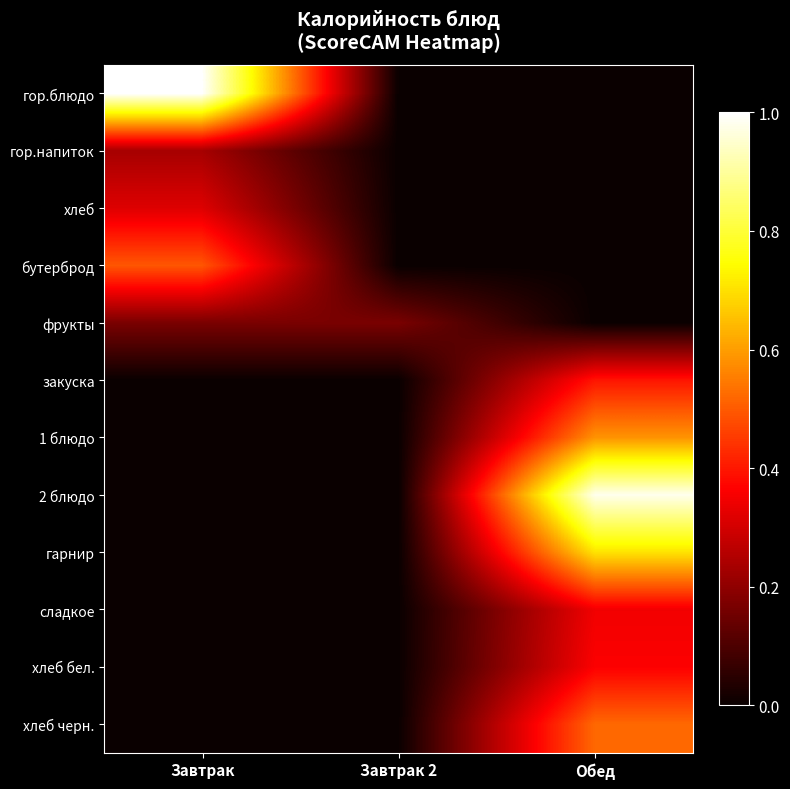

Rank the series by their maximum value, from lowest to highest.

фрукты, гор.напиток, хлеб, сладкое, хлеб бел., закуска, бутерброд, хлеб черн., 1 блюдо, гарнир, 2 блюдо, гор.блюдо